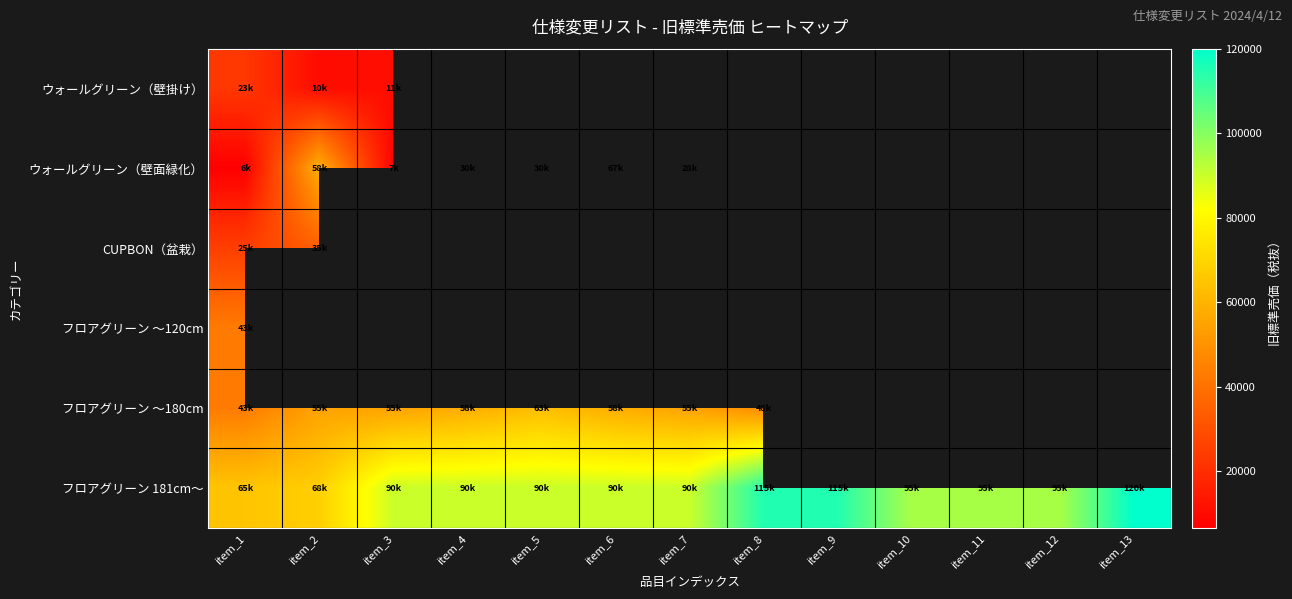

The フロアグリーン ～180cm series shows 78394.1 at item_3. True or false?

False